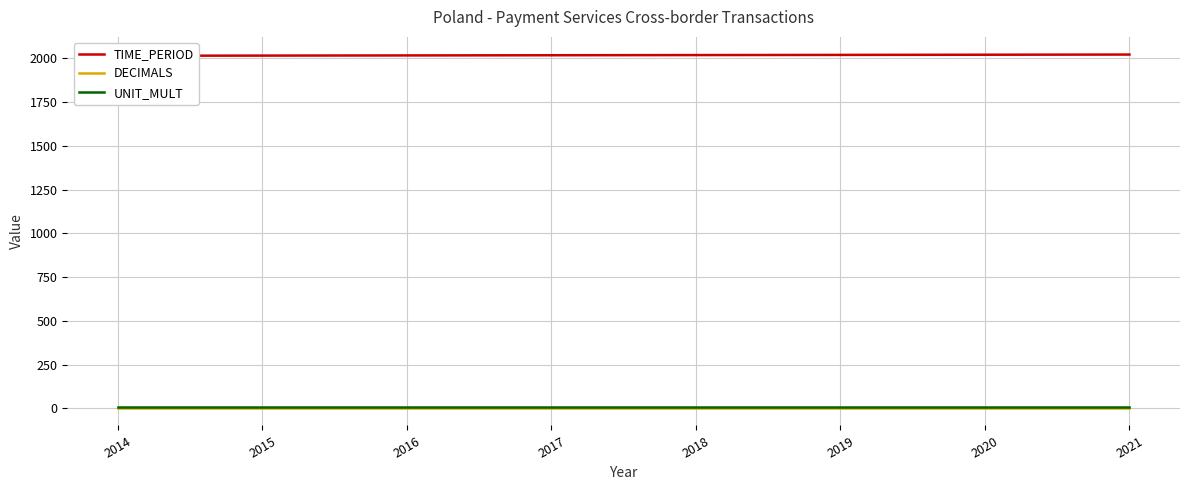

Is the value of UNIT_MULT at 2018 greater than the value of TIME_PERIOD at 2018?

No